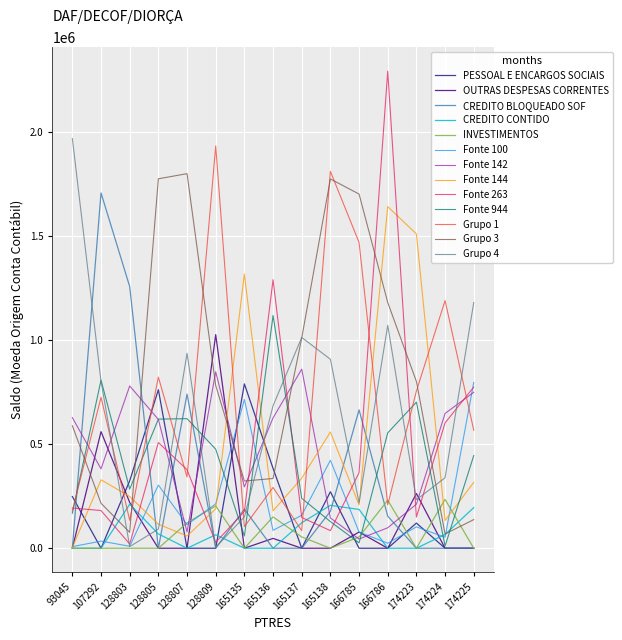

True or false: PESSOAL E ENCARGOS SOCIAIS and CREDITO BLOQUEADO SOF cross at least once.

True